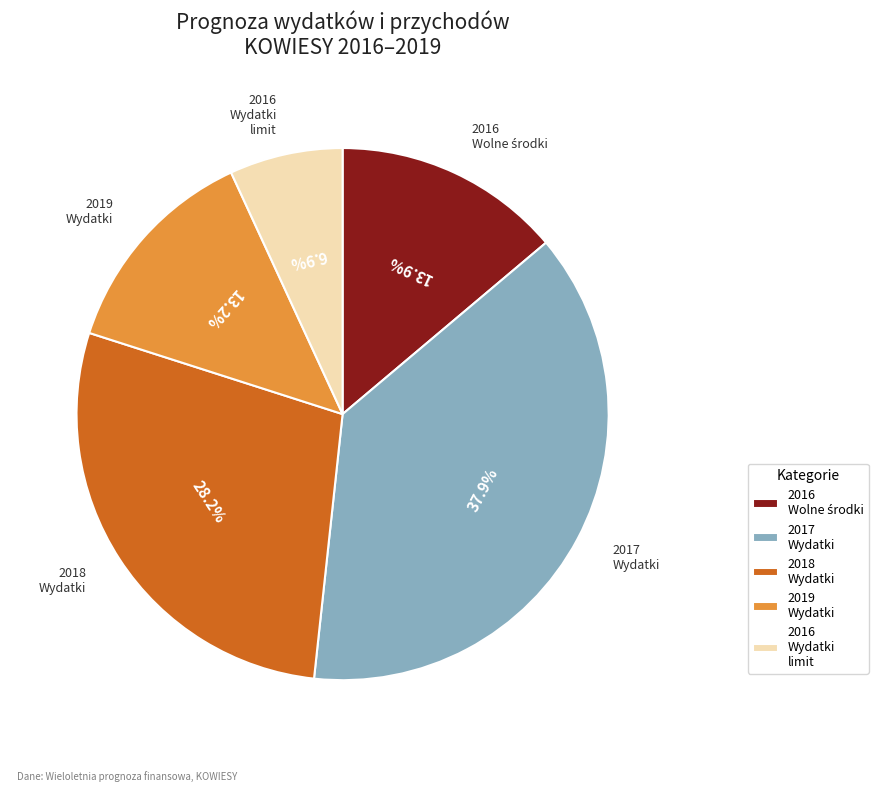

To the nearest percent, what is the average slice percentage?

20%